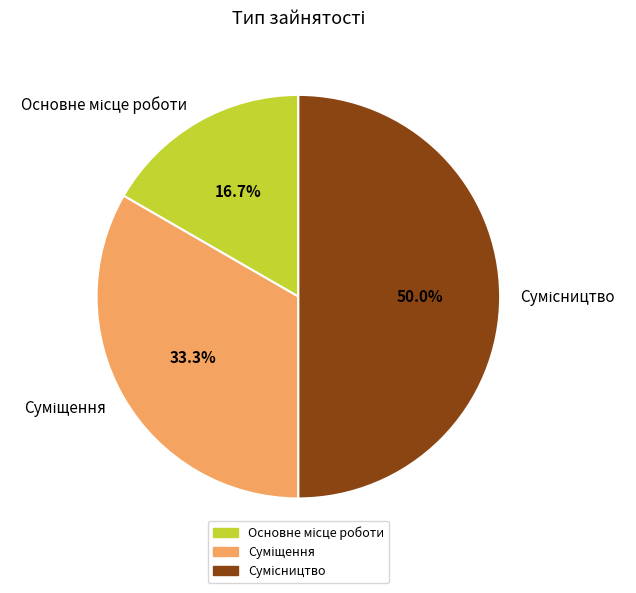

Count the number of slices in the pie.

3